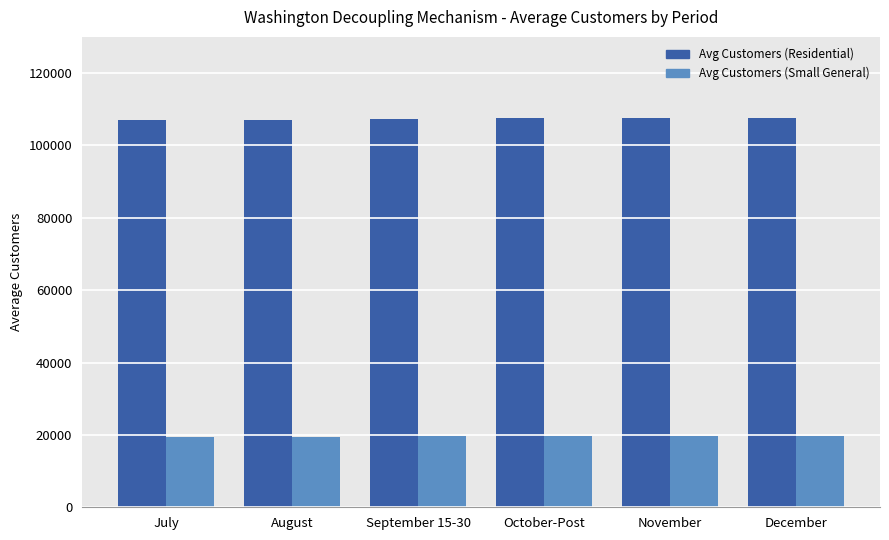

Is it true that Avg Customers (Small General) equals 32796 at November?

False